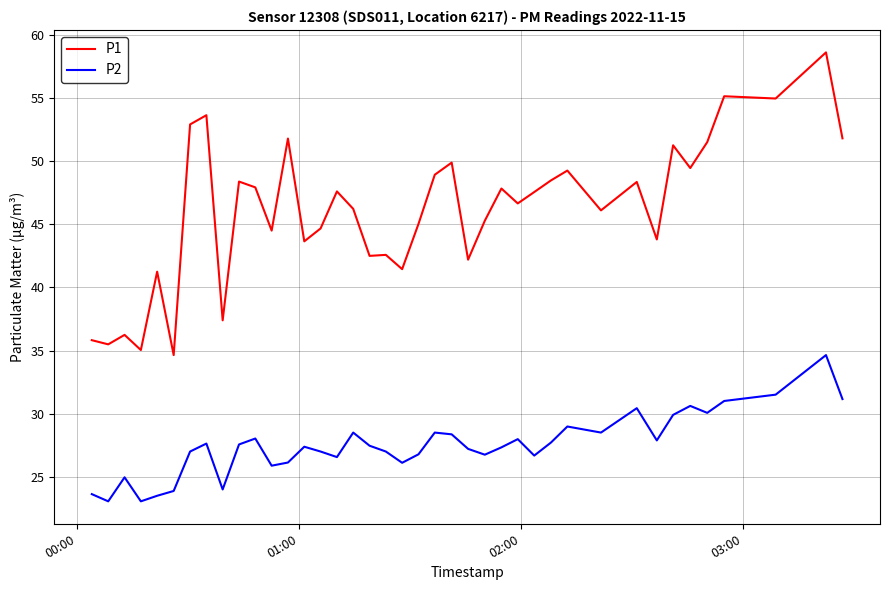

What is the difference between the maximum and minimum values in the P2 series?

11.6